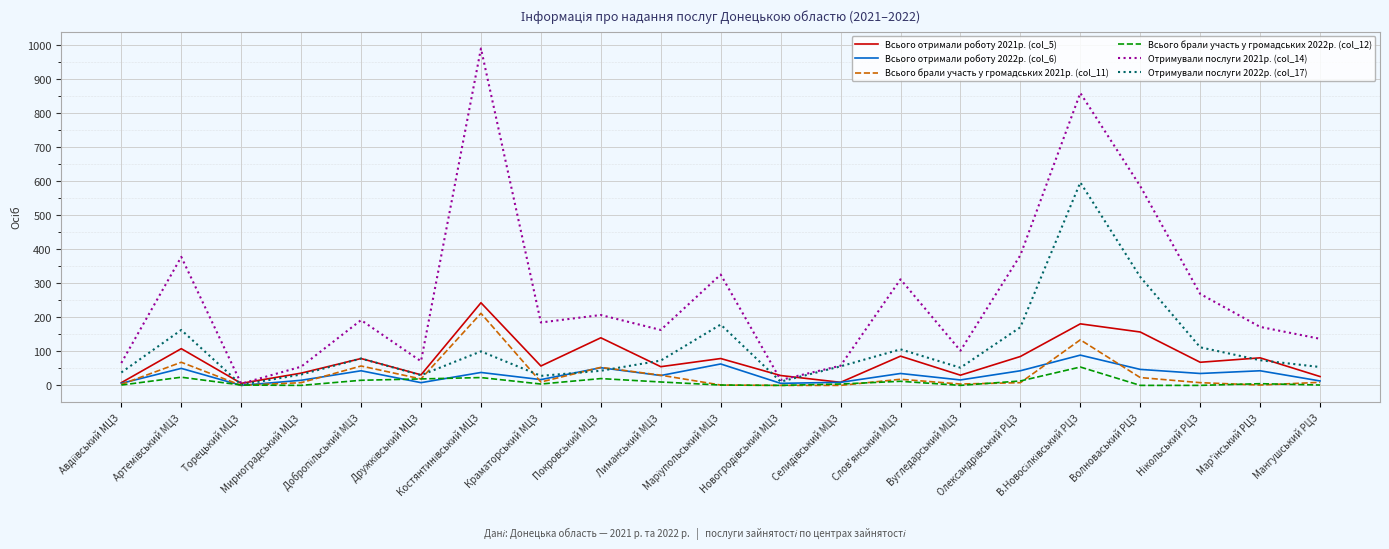

What is the maximum value for Отримували послуги 2022р. (col_17)?

597